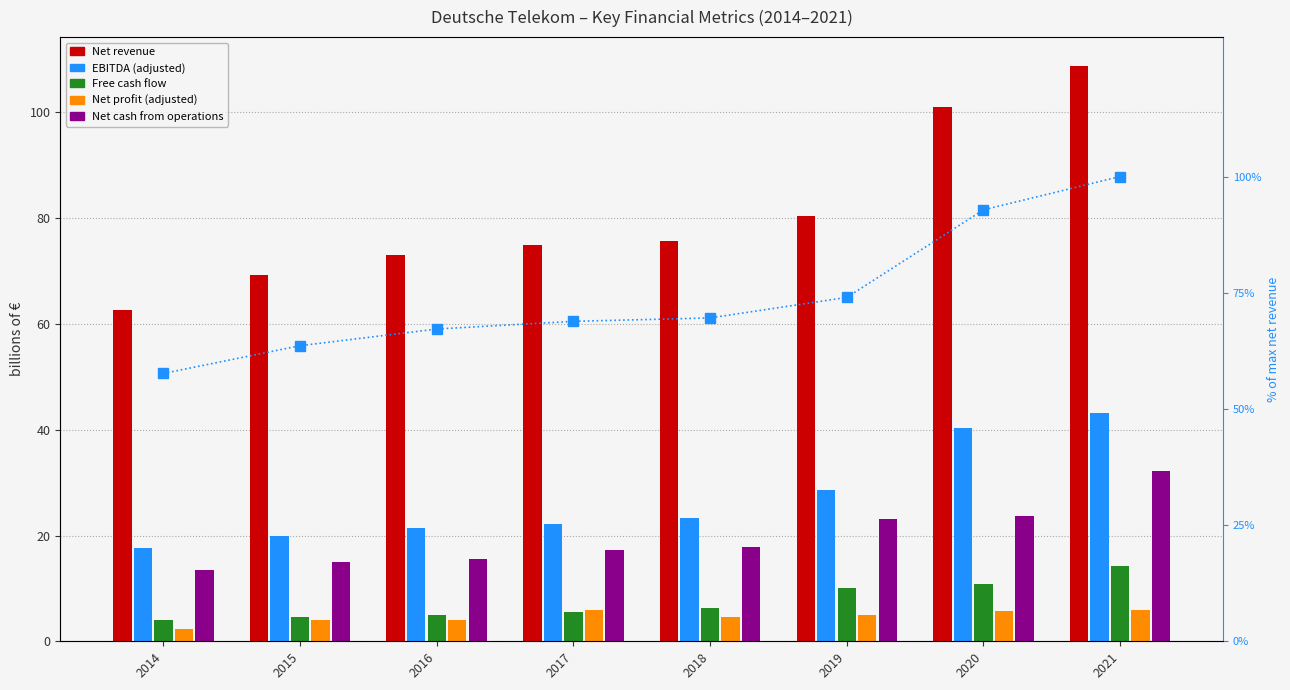

How many data points in EBITDA (adjusted) are less than 23?

4